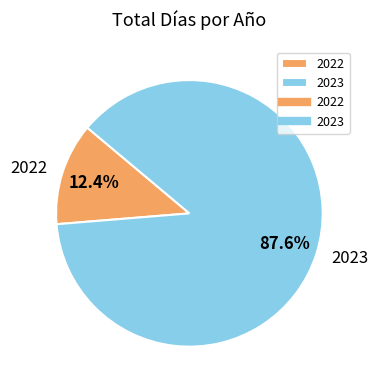

Rank the categories by value from highest to lowest.

2023, 2022